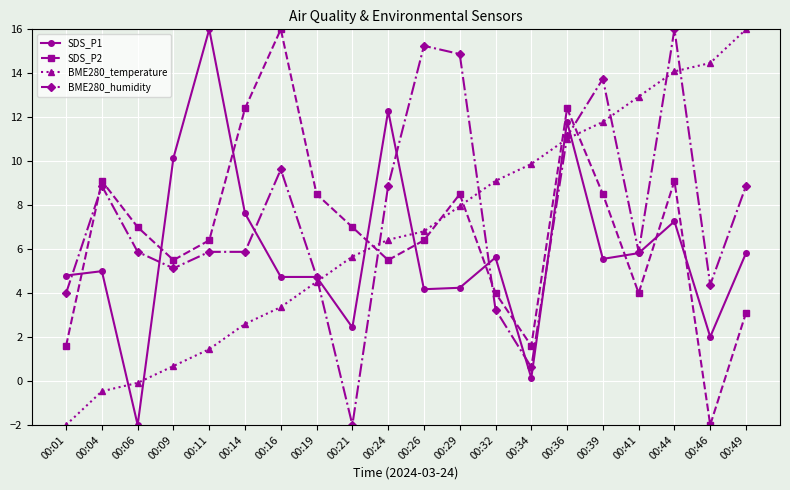

At which category does SDS_P2 reach its first local peak?

00:04